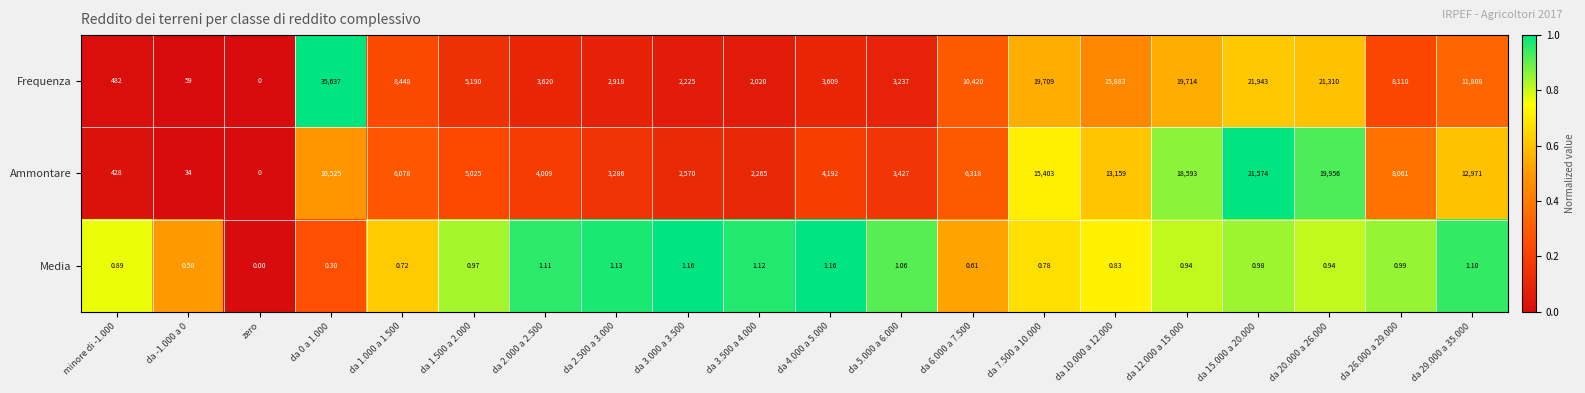

Which series has the widest spread of values?

Frequenza